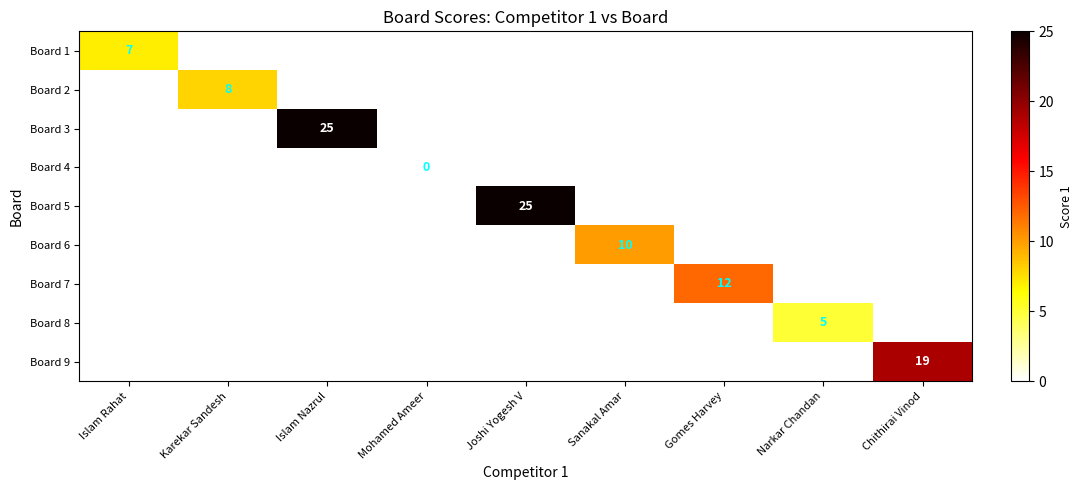

True or false: Board 6 has a value of -3 at Chithirai Vinod.

False